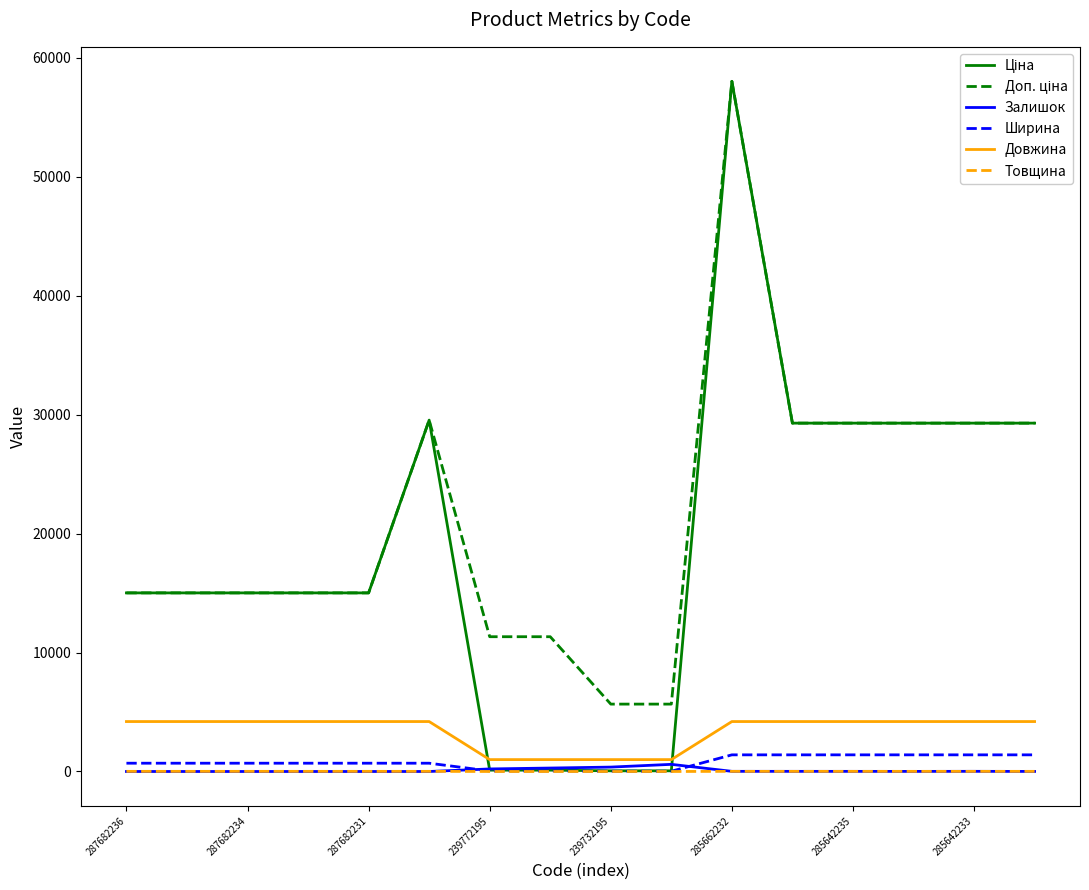

What is the greatest value displayed?

58037.0